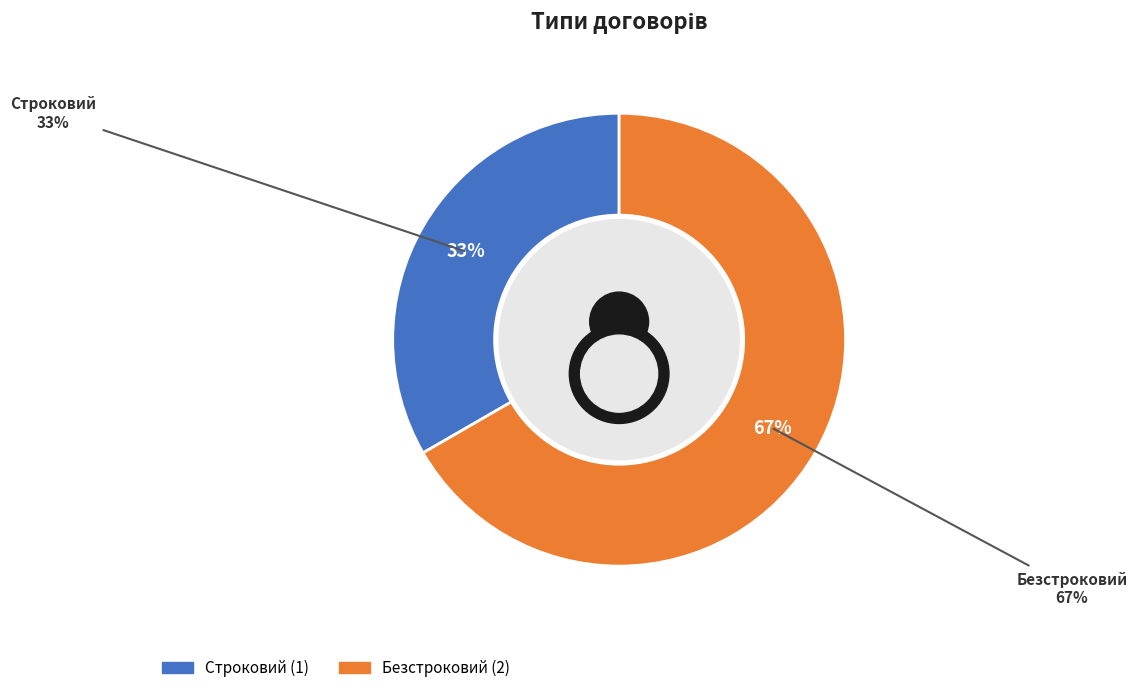

What is the total percentage of Строковий and Безстроковий?

100.0%